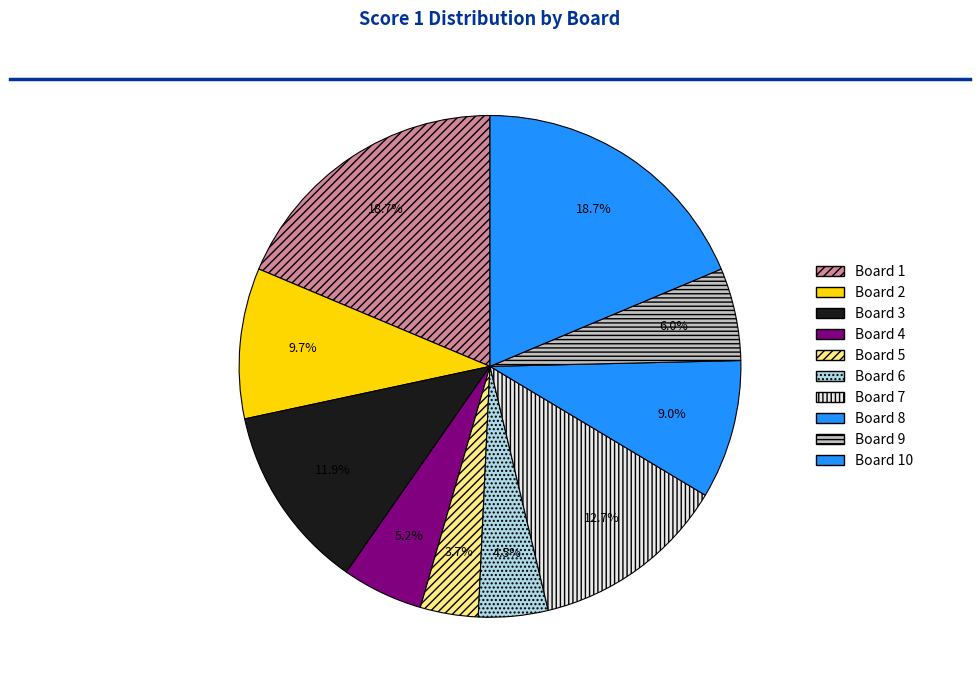

The Board 7 slice represents 25% of the pie. True or false?

False